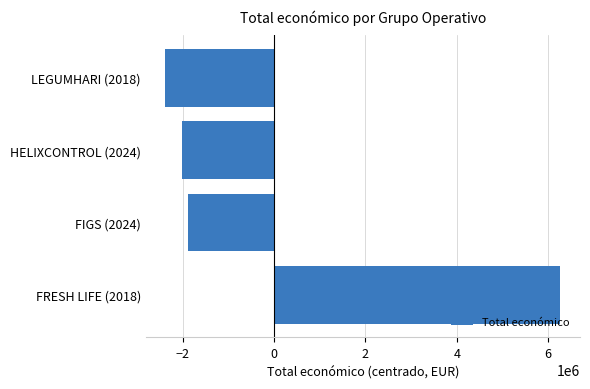

List the labels in order of value, largest first.

FRESH LIFE (2018), FIGS (2024), HELIXCONTROL (2024), LEGUMHARI (2018)